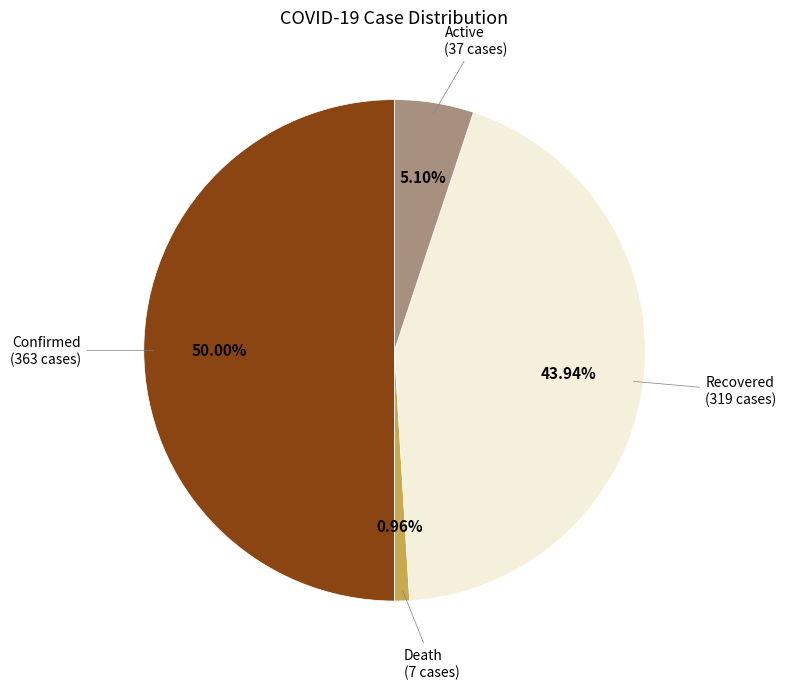

Count the number of slices in the pie.

4